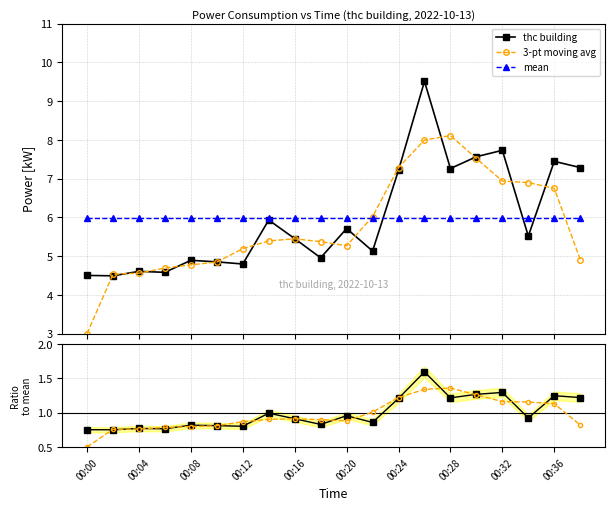

What is the lowest value of the 3-pt avg ratio series?

0.5